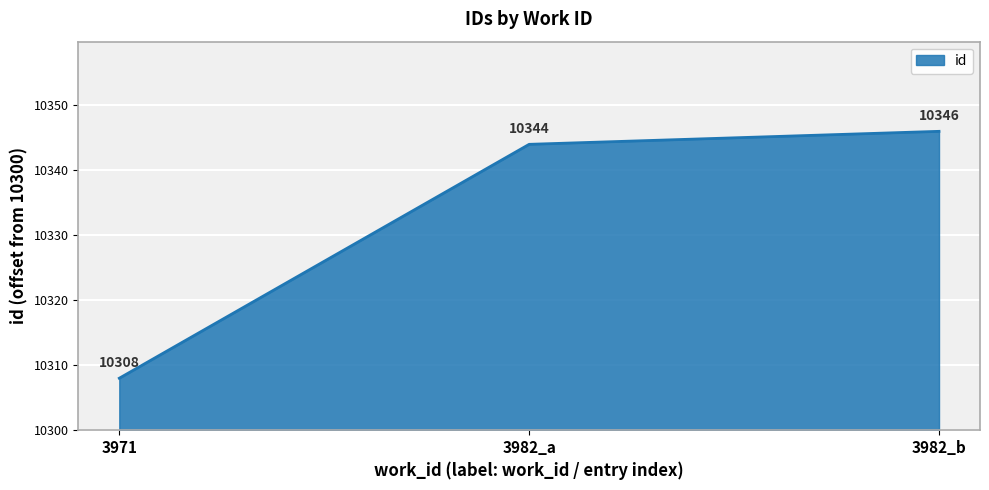

What is the value of the 1st point from the left?

8